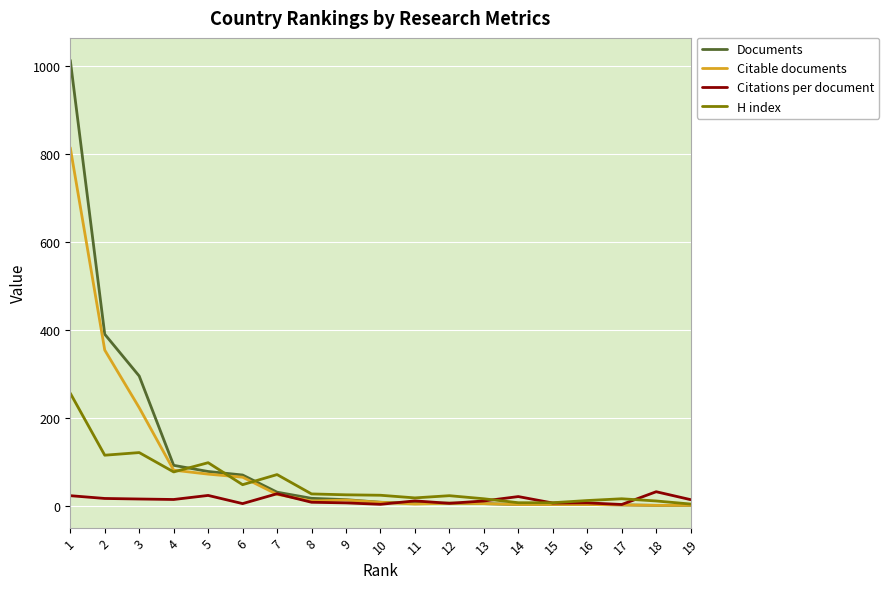

Rank the series at 2 from highest to lowest value.

Documents, Citable documents, H index, Citations per document